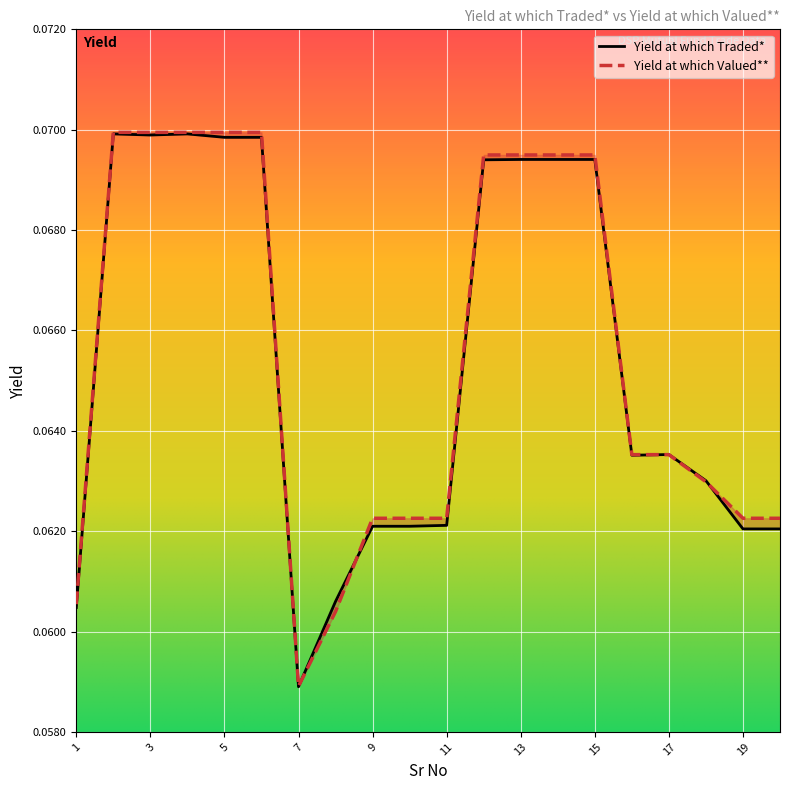

True or false: Yield at which Valued** has a value of 0.1 at 20.

True